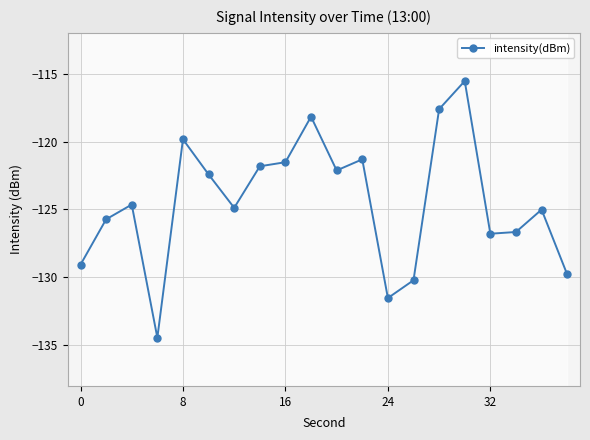

Which has a higher value, 6 or 13?

6